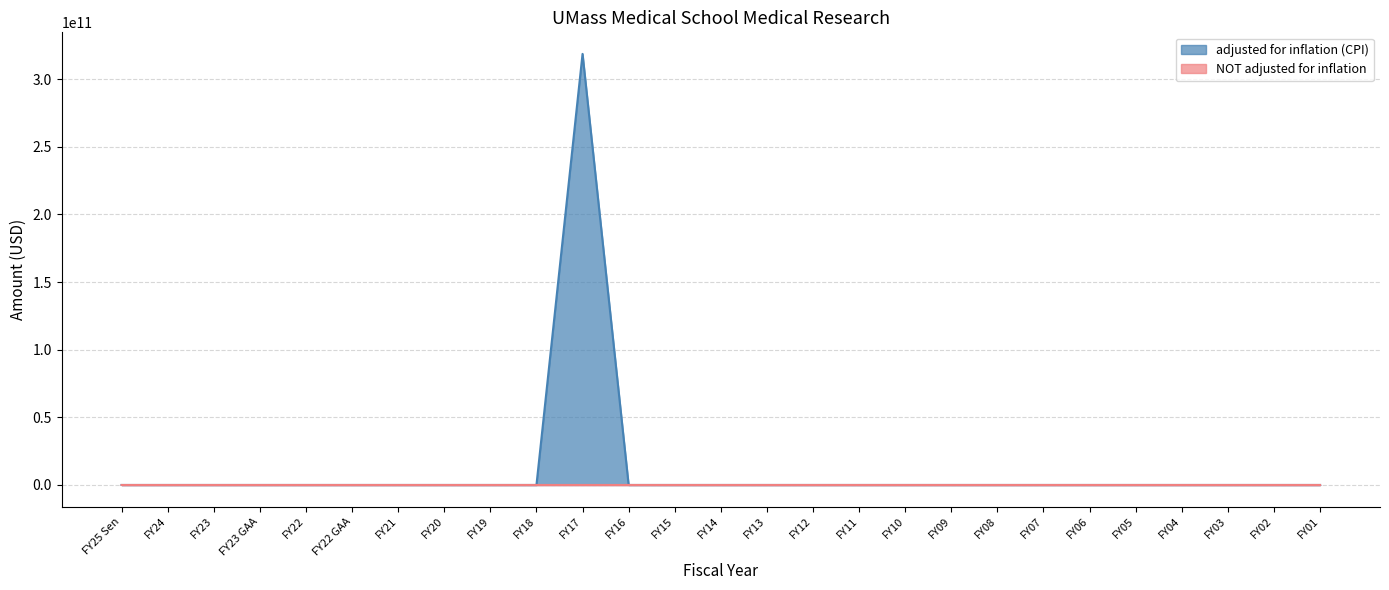

What is the sum of all NOT adjusted for inflation values?

250000